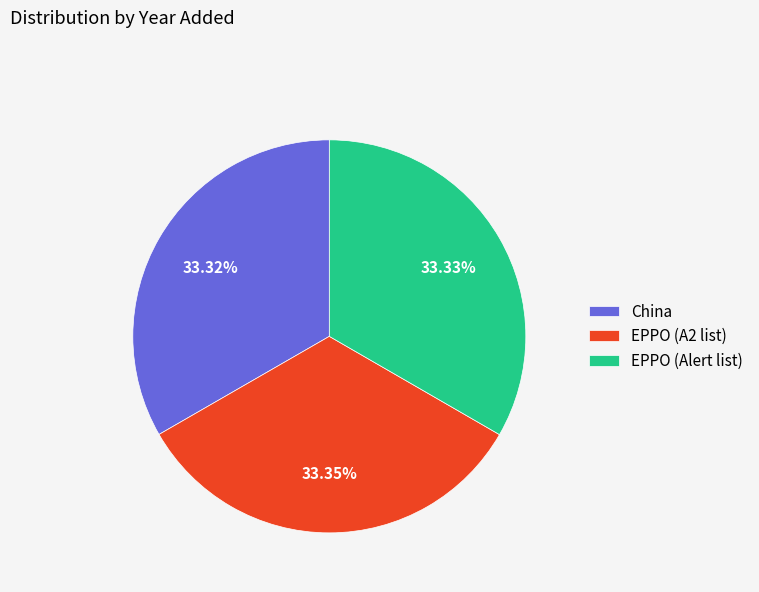

Combined, do EPPO (A2 list) and China account for over 50%?

Yes